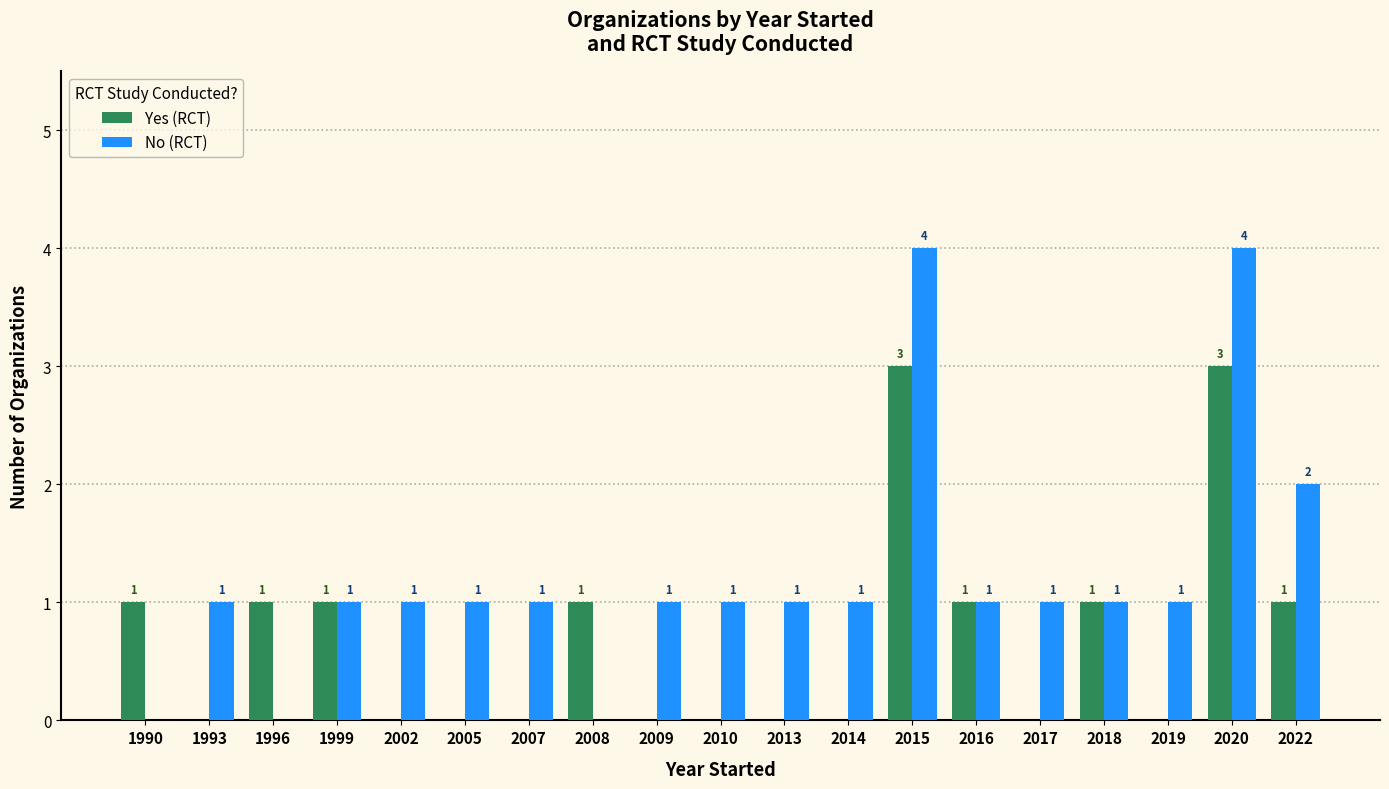

At which label is No (RCT) closest to 2?

2022